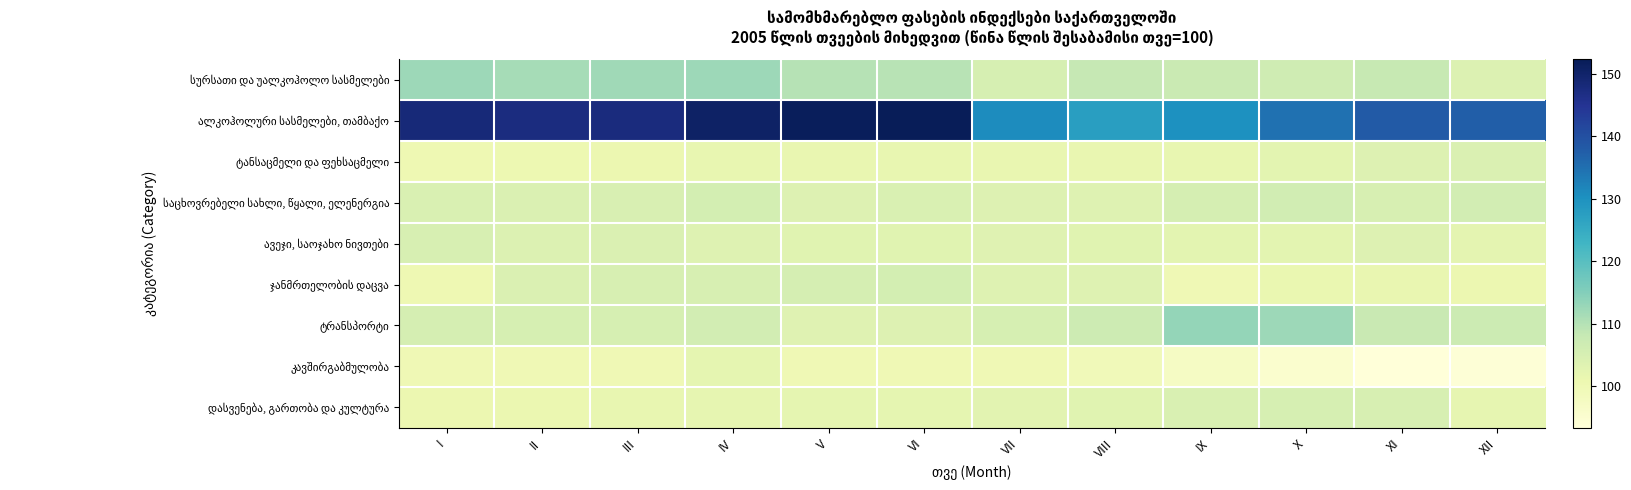

What is the total value across all series at I?

976.8